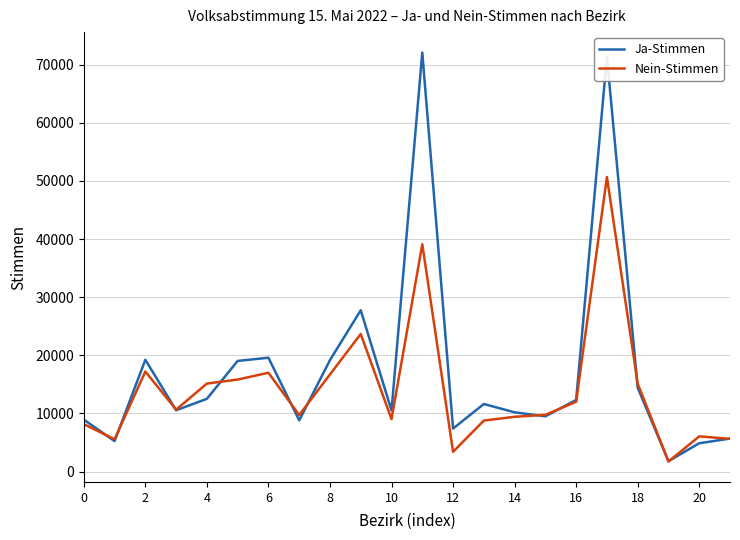

What is the lowest value of the Ja-Stimmen series?

1800